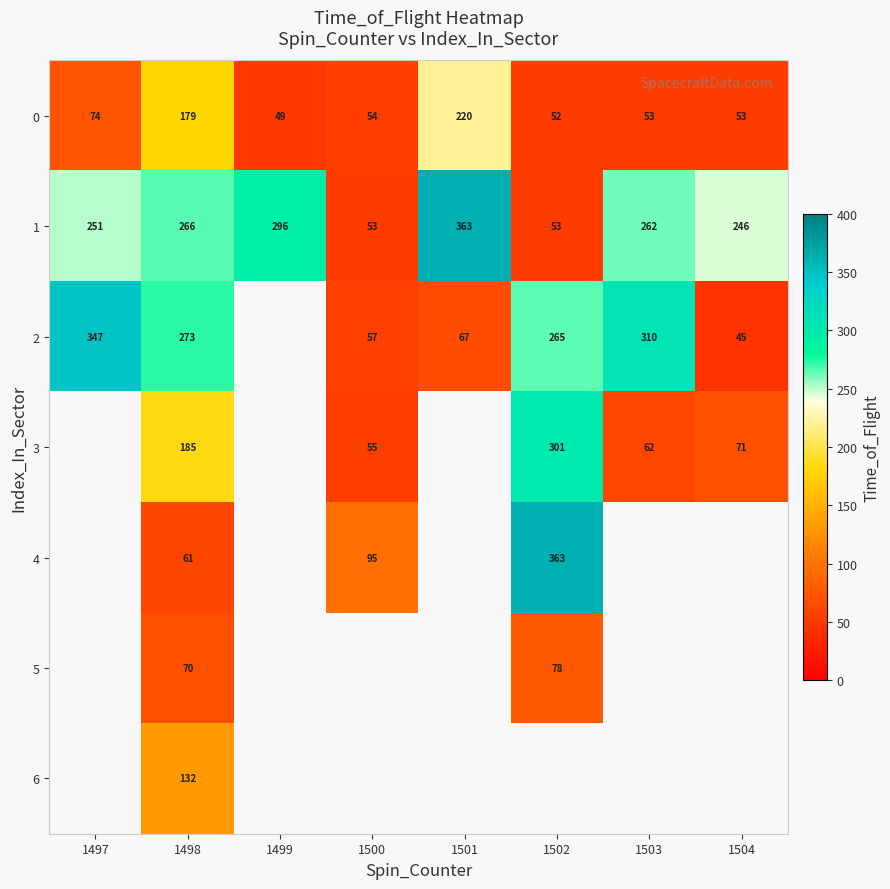

True or false: 1 has a value of 363 at 1501.

True